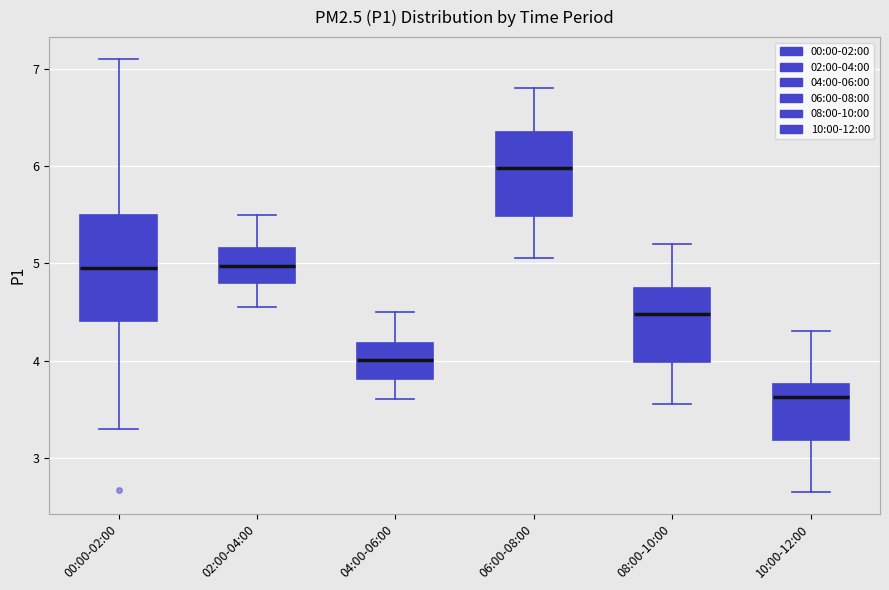

Where is the lower edge of the box for 02:00-04:00 on the y-axis? The values are not printed on the chart, so give them approximately, as read against the axis.

4.8